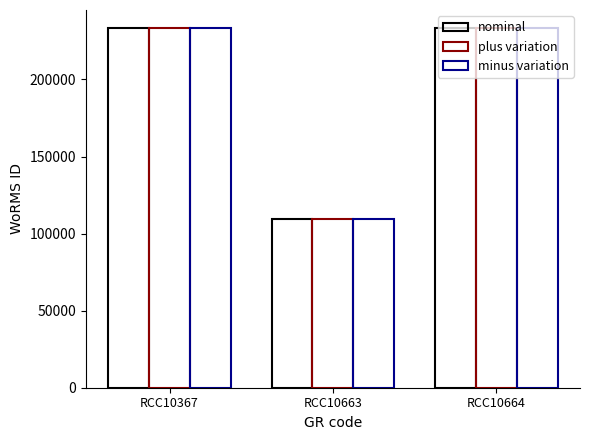

The value of plus variation at RCC10663 is 153166. True or false?

False